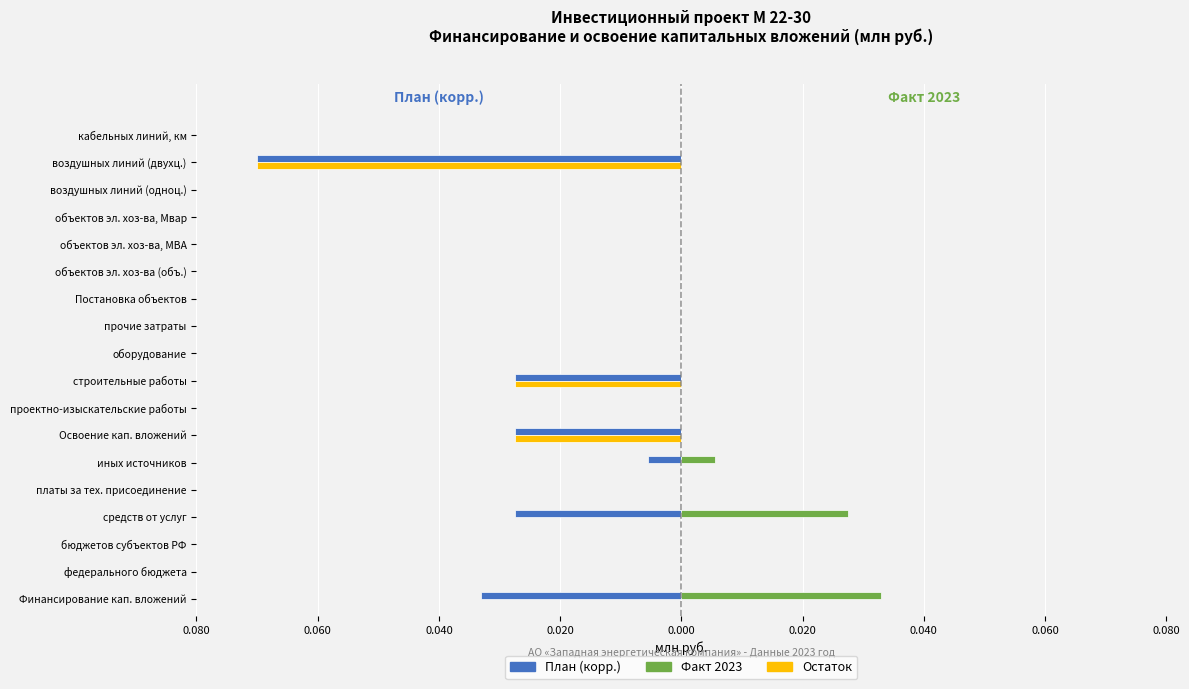

What are all the series names shown in the legend?

План (корр.), Факт 2023, Остаток